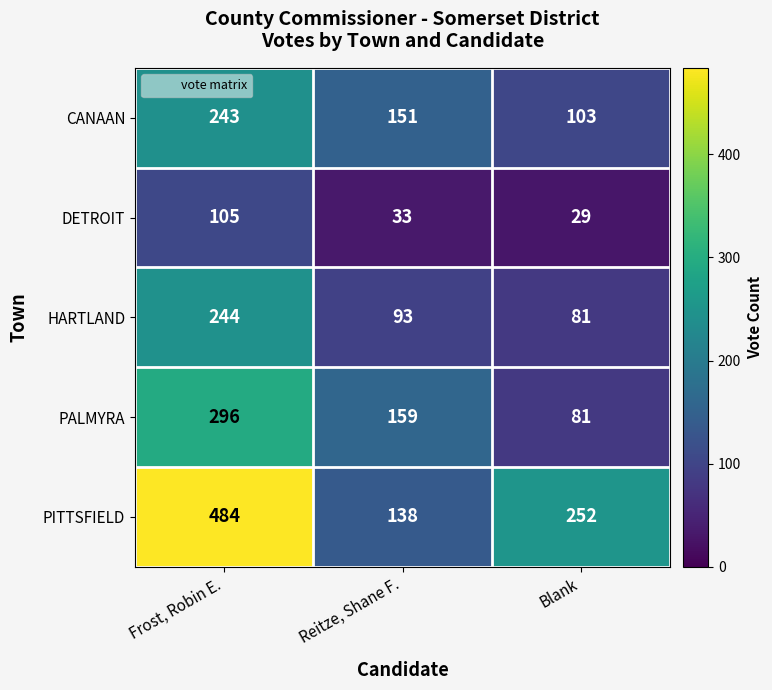

Between Frost, Robin E. and Reitze, Shane F., which series saw the biggest shift?

PITTSFIELD